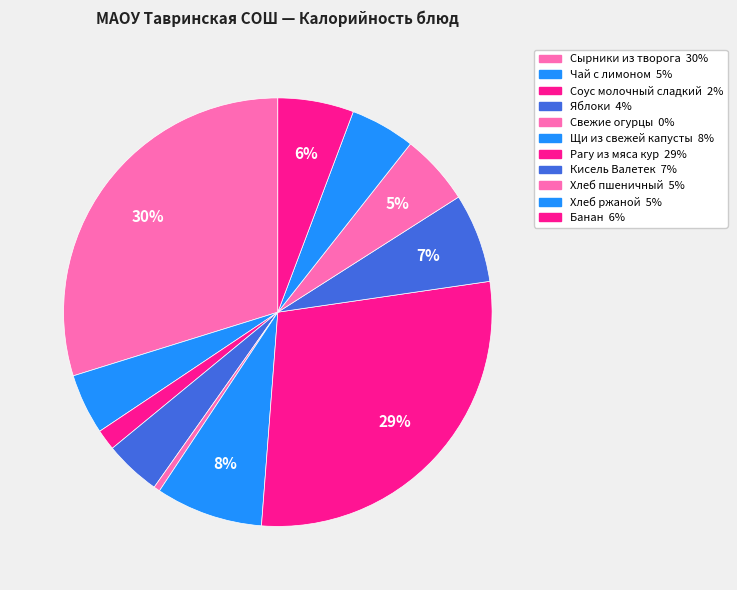

What percentage is the Хлеб пшеничный slice, to the nearest percent?

5%